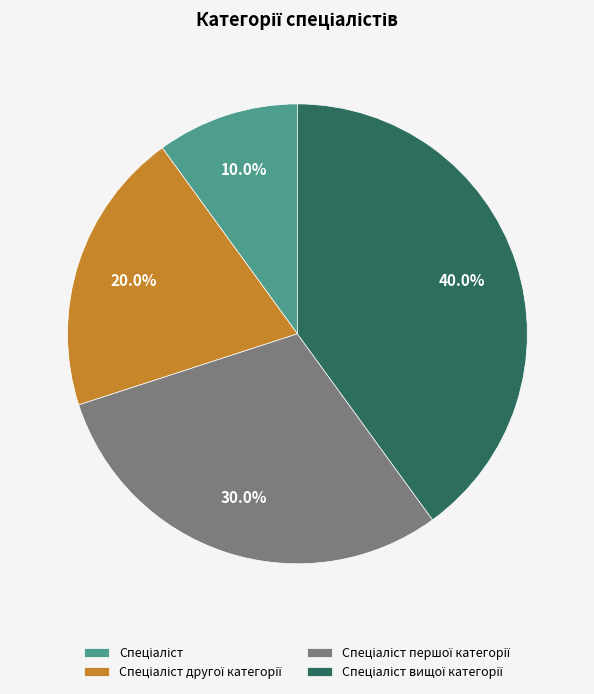

Is there any slice that represents more than half of the pie?

No